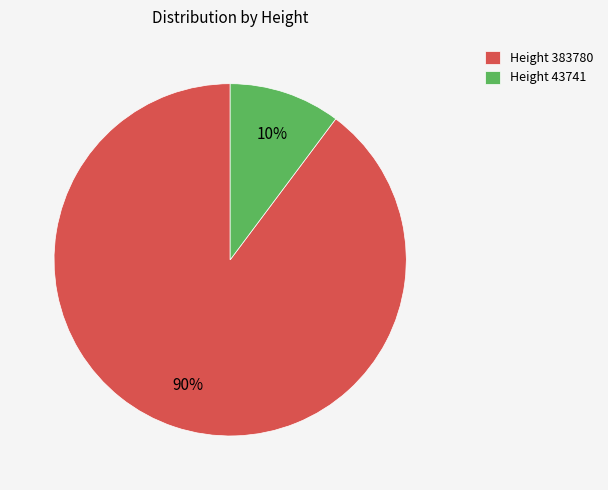

To the nearest percent, what percentage of the pie is Height 43741?

10%